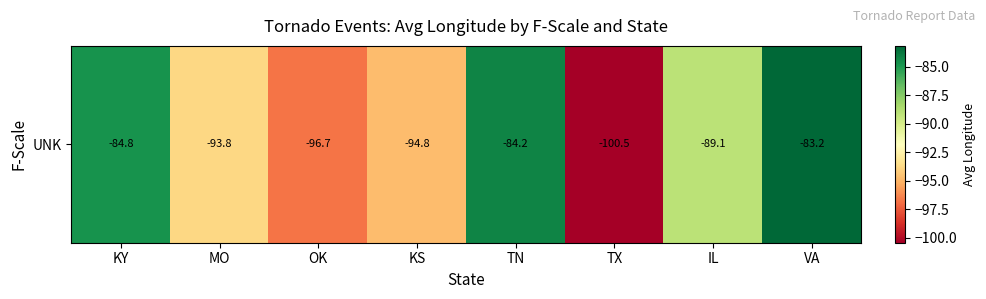

Rank the categories by value from highest to lowest.

VA, TN, KY, IL, MO, KS, OK, TX